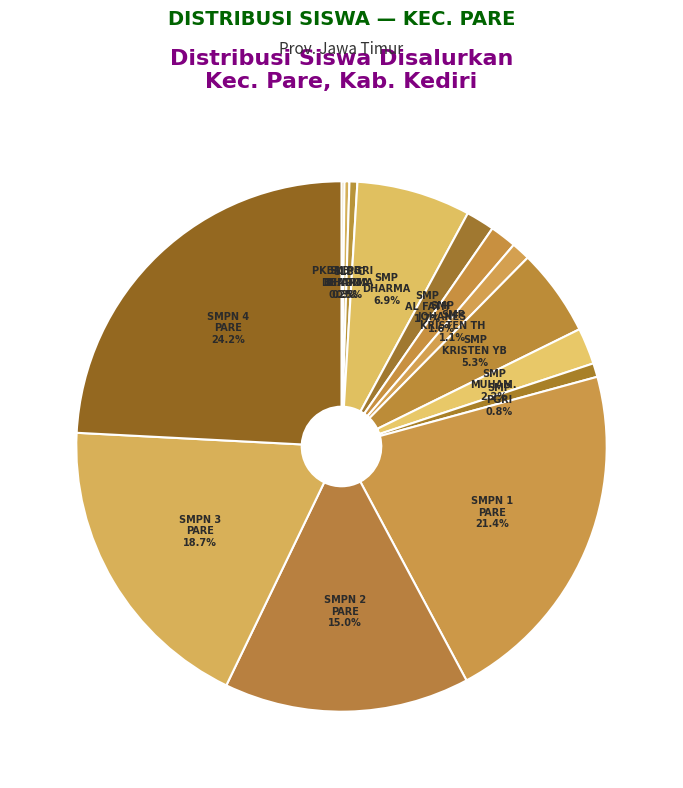

To the nearest percent, what is the average slice percentage?

7%